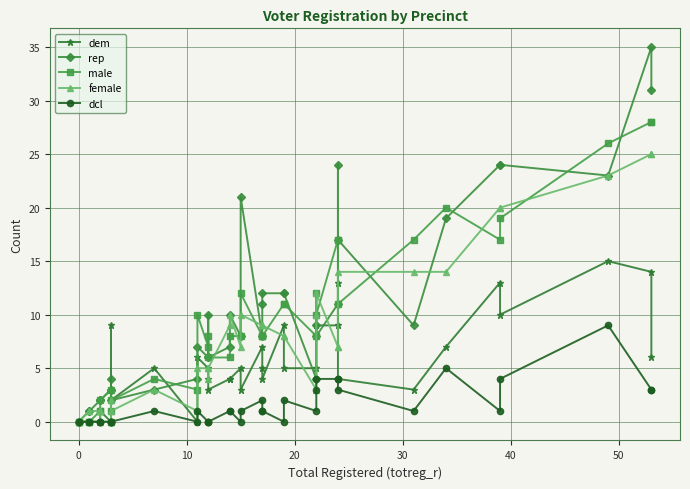

Which series has the widest spread of values?

rep